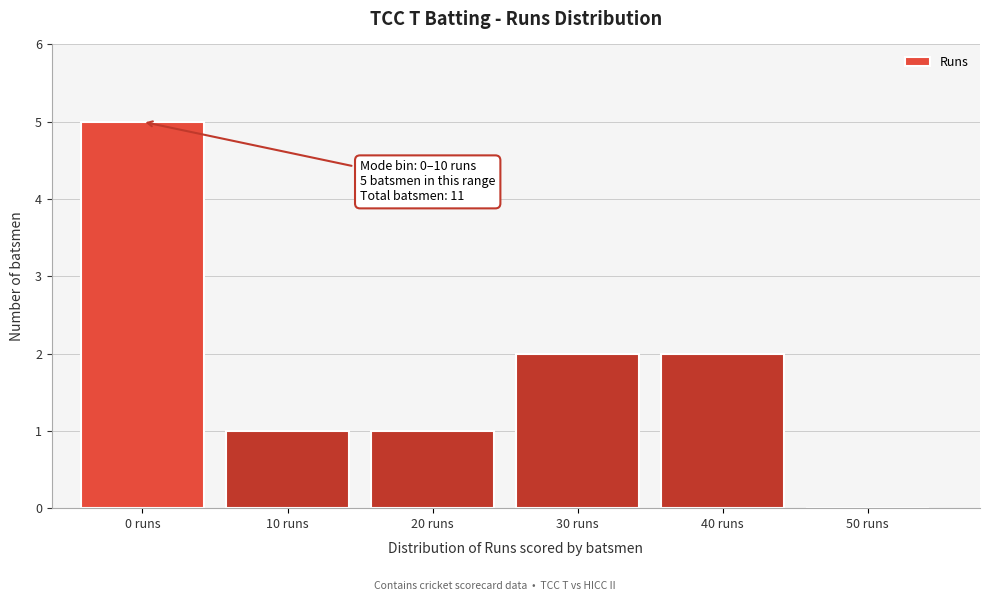

Reading left to right, transcribe all the data shown in this chart.

0 runs=5	10 runs=1	20 runs=1	30 runs=2	40 runs=2	50 runs=0